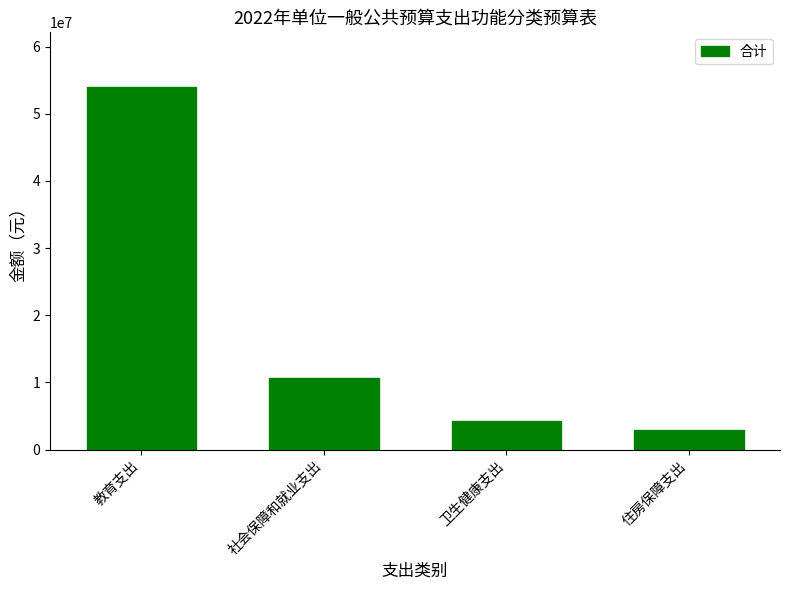

List the labels in order of value, smallest first.

住房保障支出, 卫生健康支出, 社会保障和就业支出, 教育支出